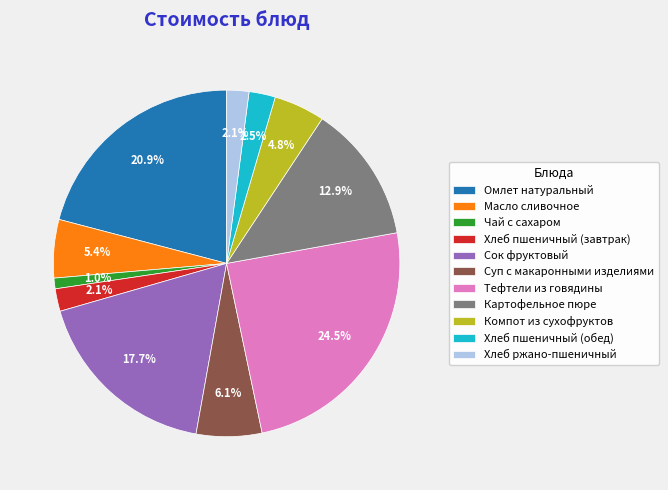

Is the sum of Сок фруктовый and Омлет натуральный greater than half?

No